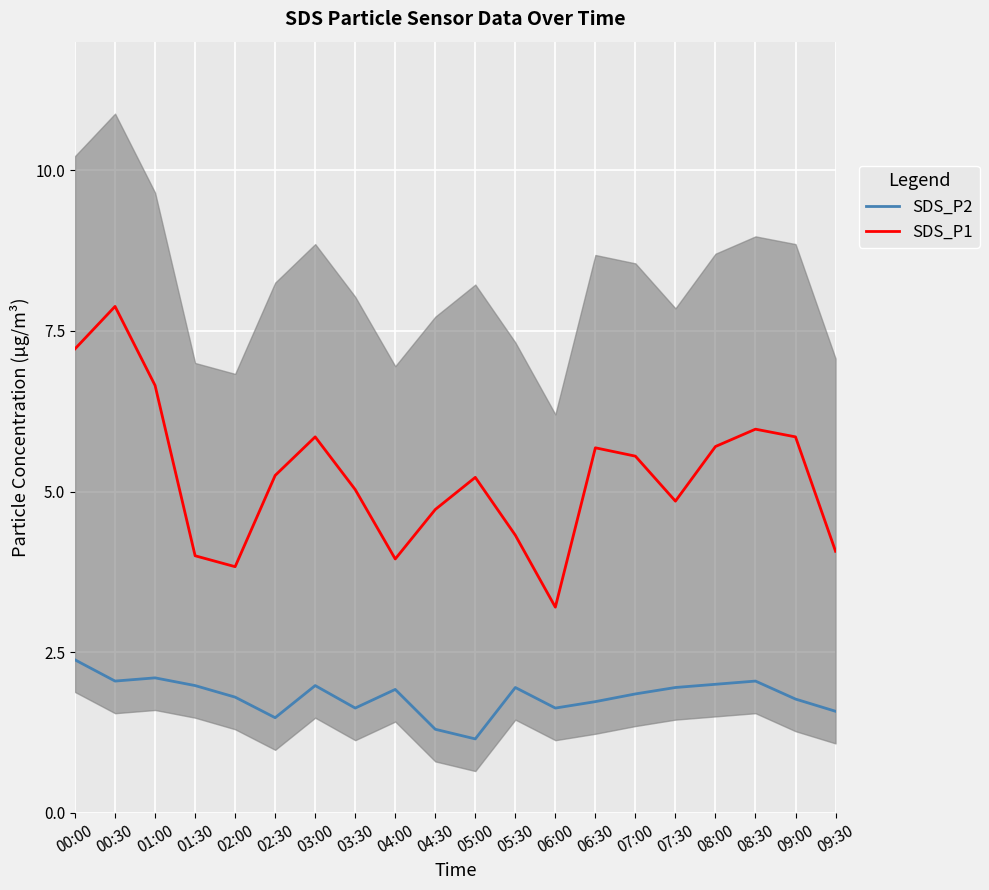

The value of SDS_P2 at 07:30 is 1.9. True or false?

True